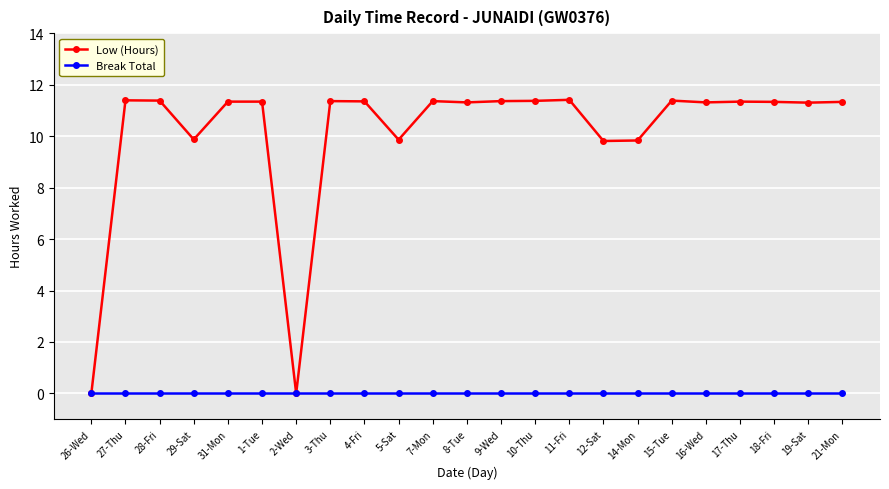

What is the label of the 11th point from the left?

7-Mon